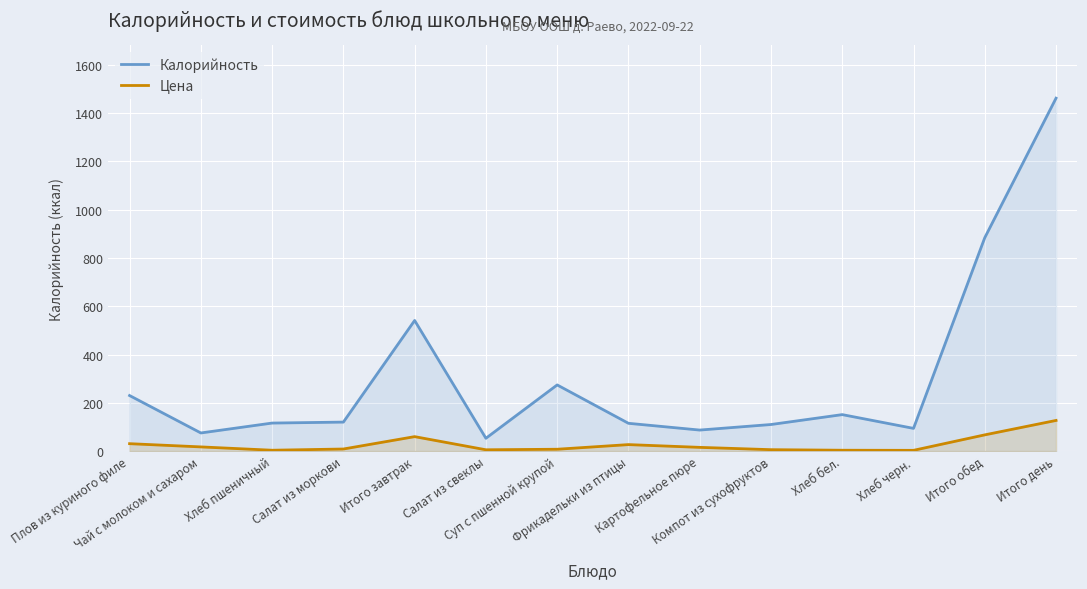

What is the spread (max minus min) of values at Картофельное пюре?

71.7